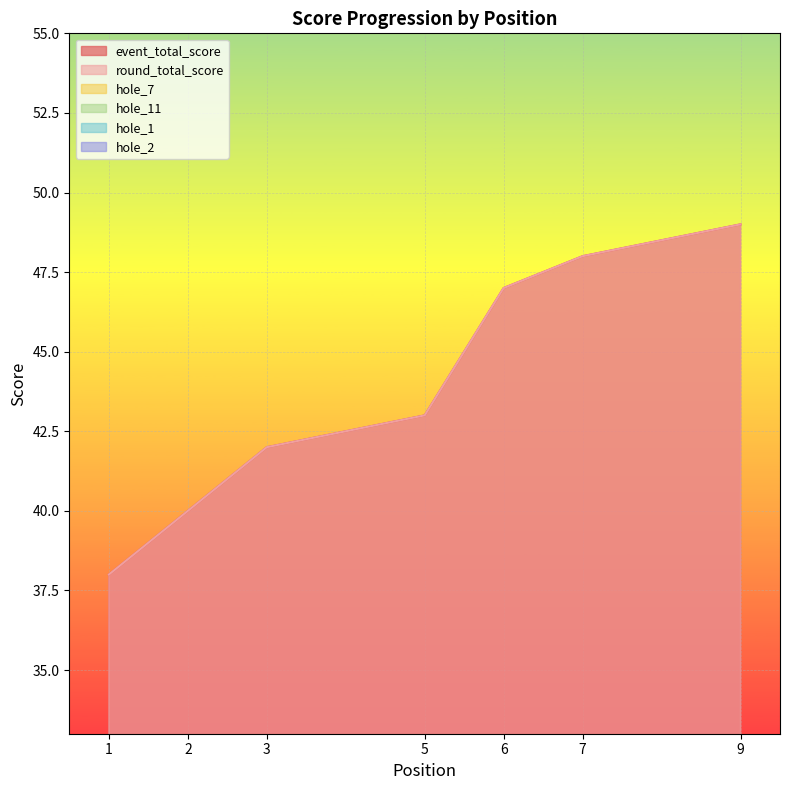

What is the minimum value for hole_11?

2